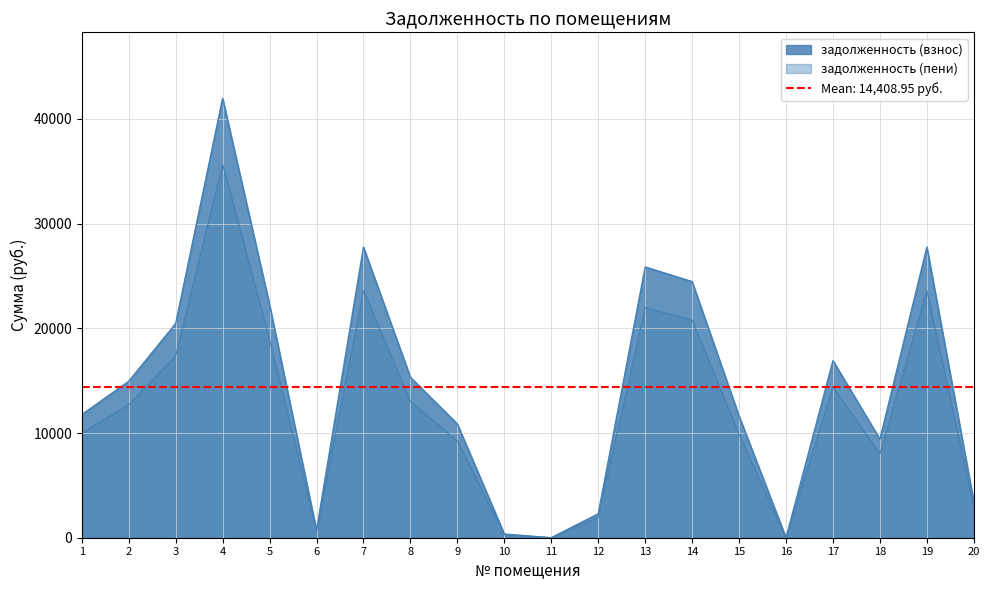

Which series has the largest range (max minus min)?

задолженность (взнос)